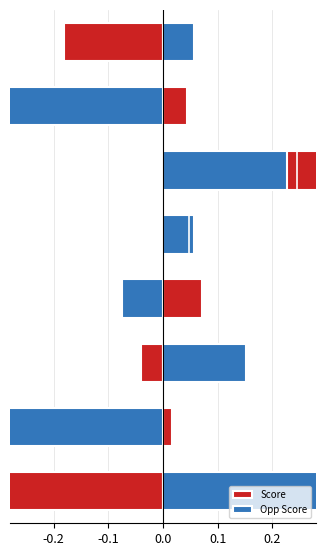

What is the label of the 6th bar from the left?

5